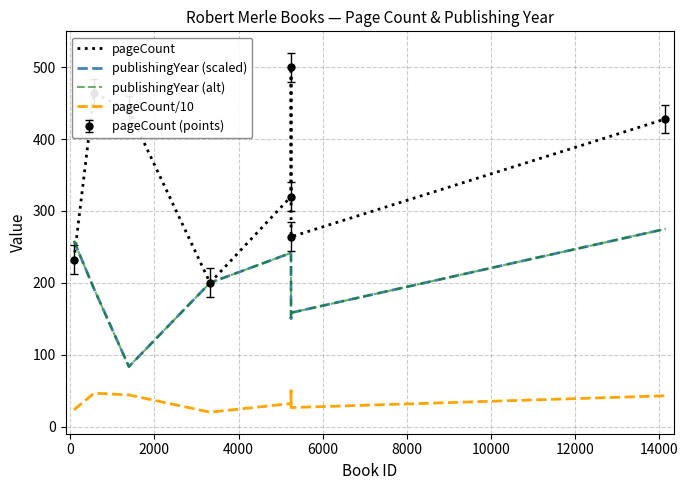

Rank the series by their maximum value, from lowest to highest.

pageCount/10, publishingYear (scaled), publishingYear (alt), pageCount